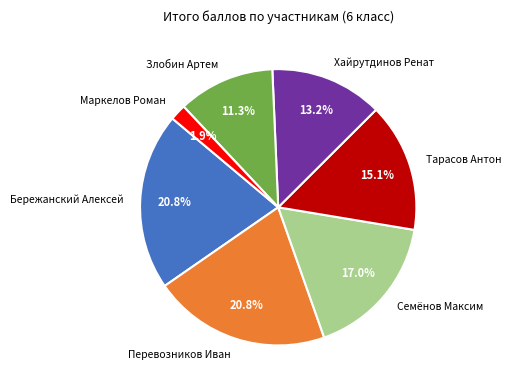

How much of the chart is everything except Бережанский Алексей?

79.2%